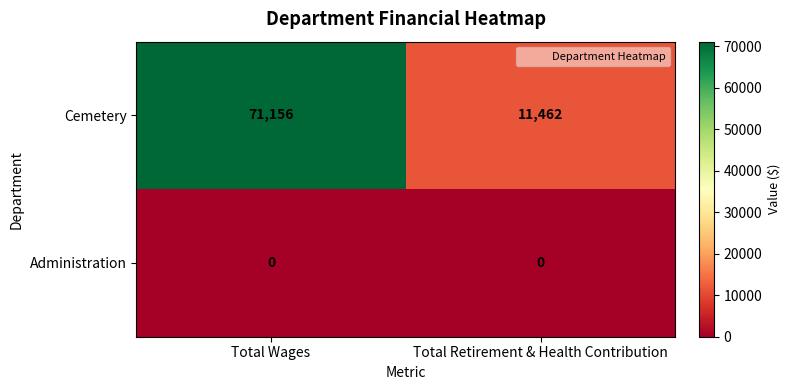

What is the sum of the Cemetery values at Total Retirement & Health Contribution and Total Wages?

82618